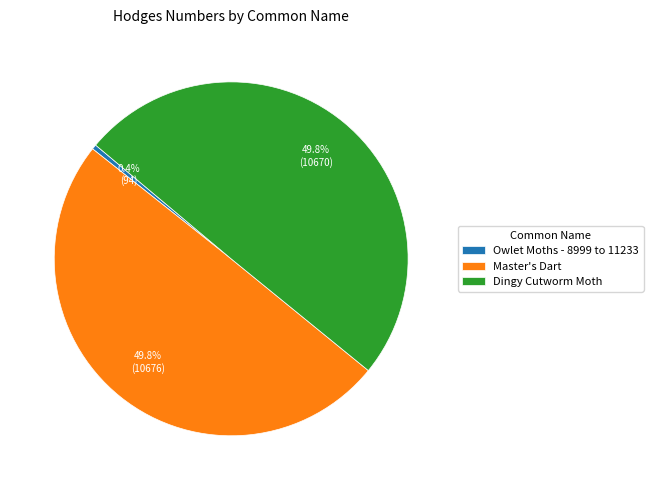

What percentage is the Dingy Cutworm Moth slice, to the nearest percent?

50%